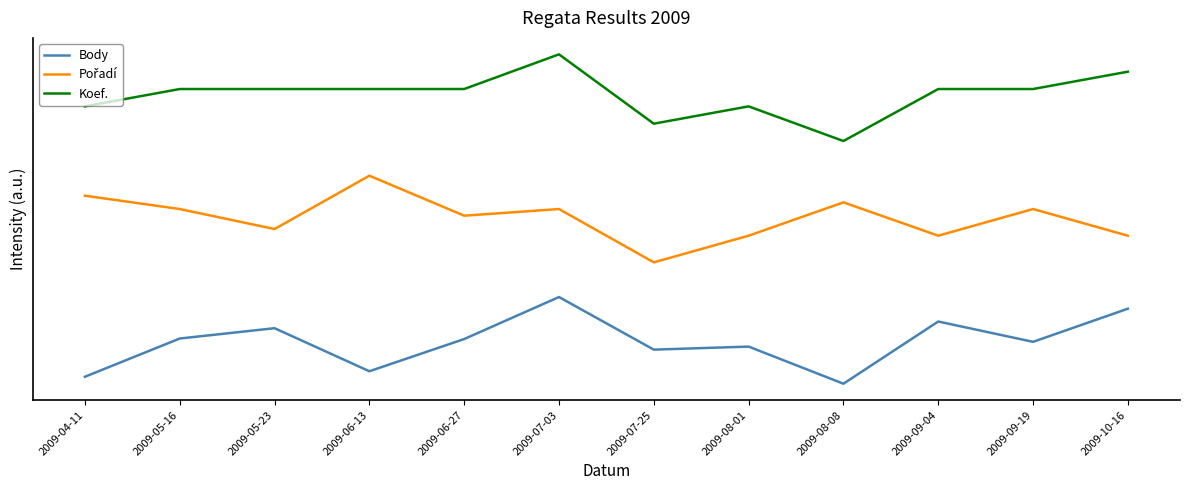

List the labels in order of Koef. value, smallest first.

2009-08-08, 2009-07-25, 2009-04-11, 2009-08-01, 2009-05-16, 2009-05-23, 2009-06-13, 2009-06-27, 2009-09-04, 2009-09-19, 2009-10-16, 2009-07-03